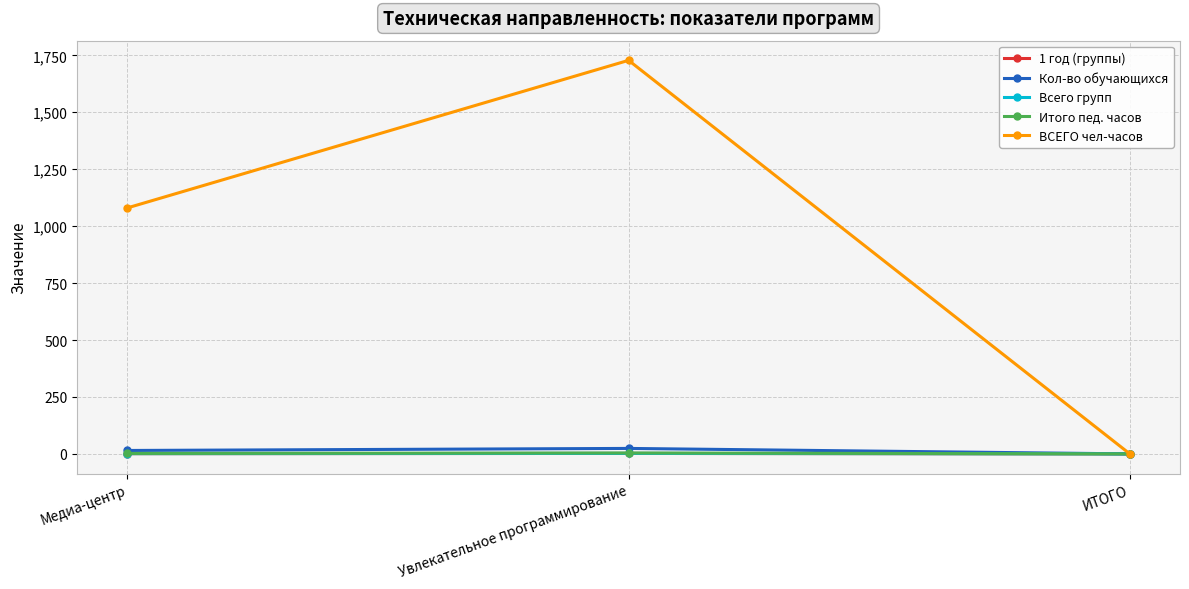

The value of 1 год (группы) at Медиа-центр is 1. True or false?

True